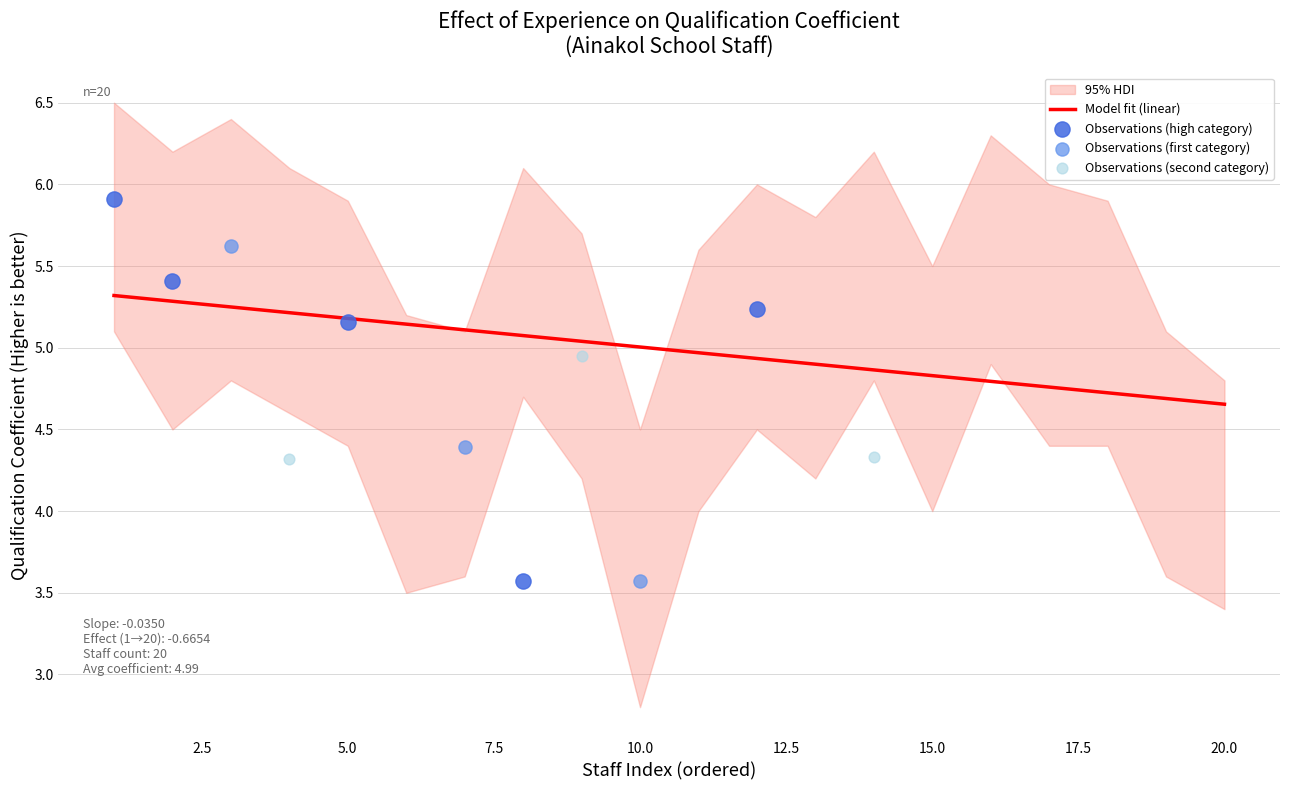

True or false: Model fit (linear) has a value of 6.7 at 20.0.

False